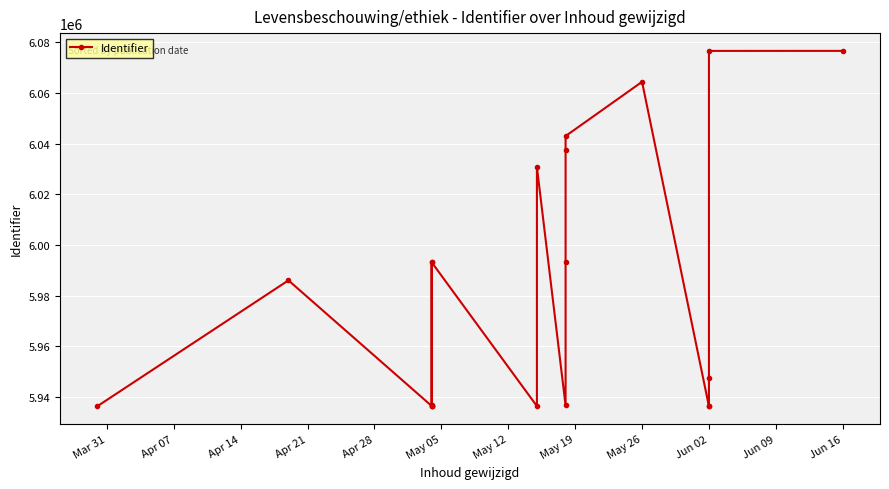

What is the average value?

5983473